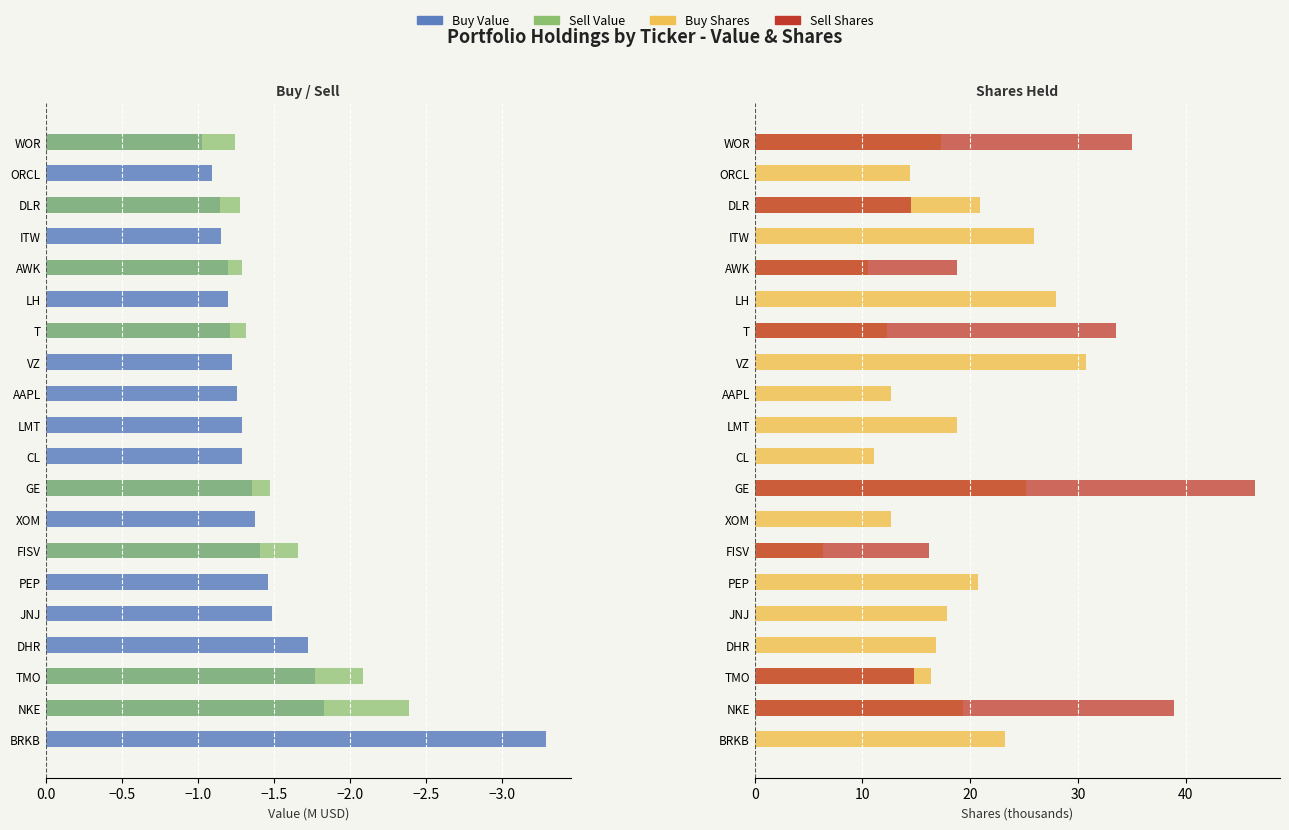

How many data points in Sell Shares are above 0?

8